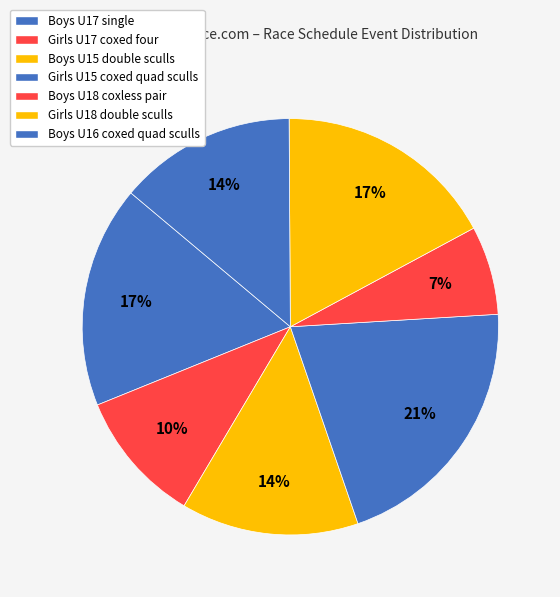

How many segments does this pie chart have?

7